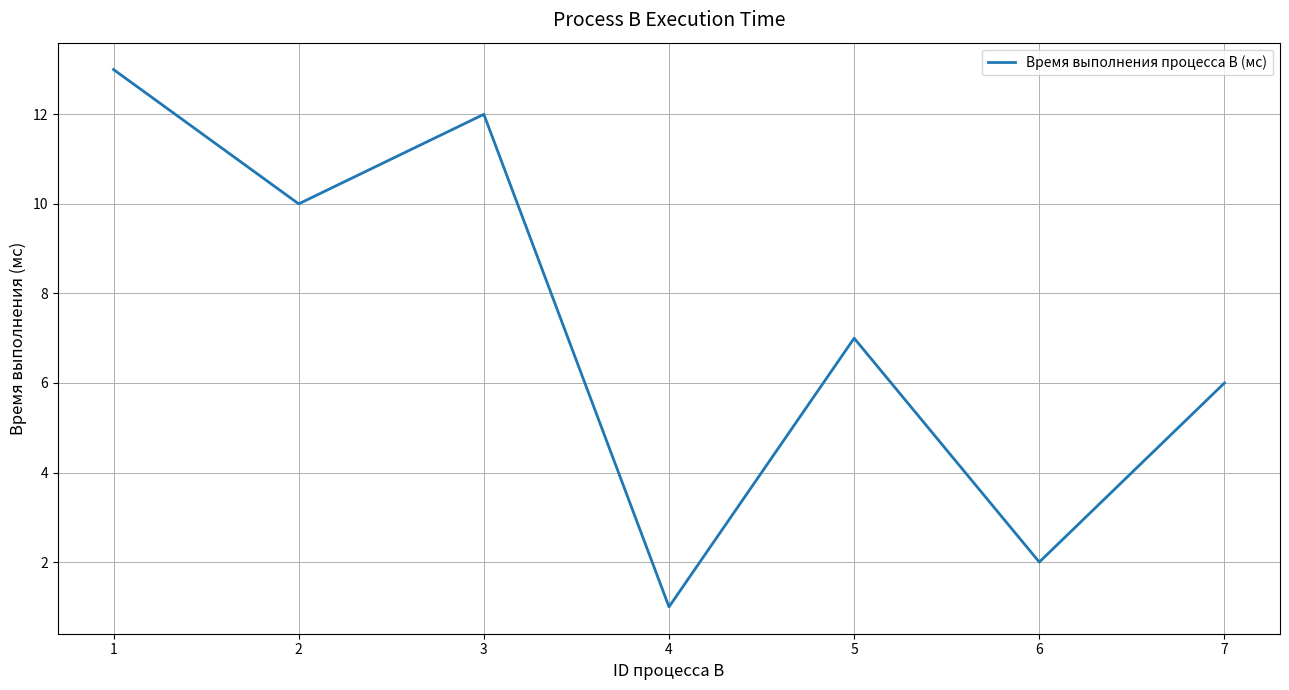

Which category has the highest value across all series?

1